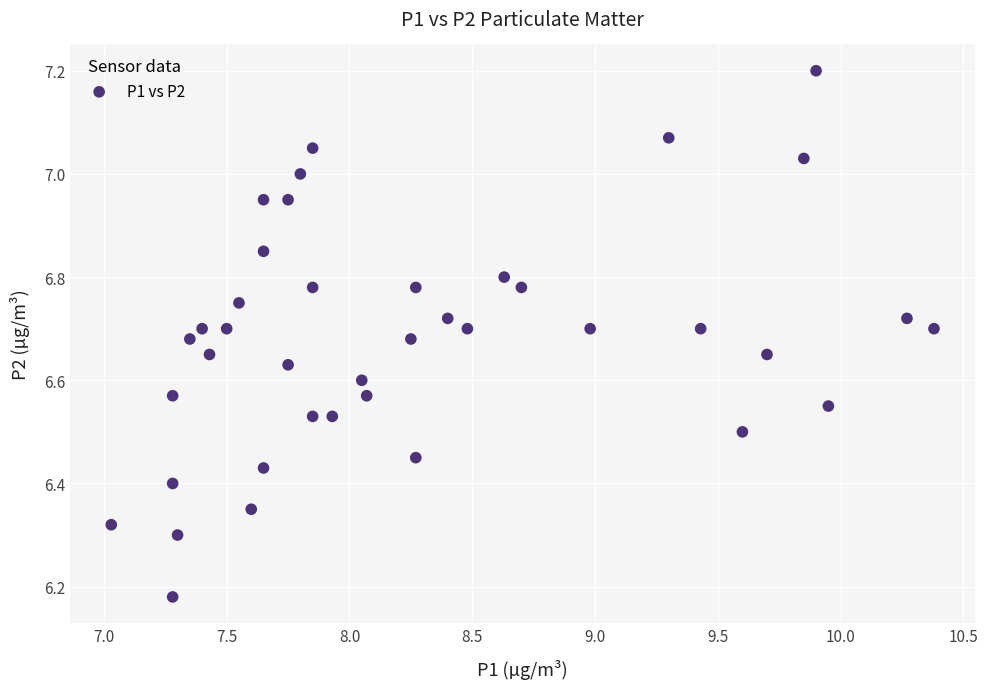

What is the range of Y values (max minus min)?

1.0